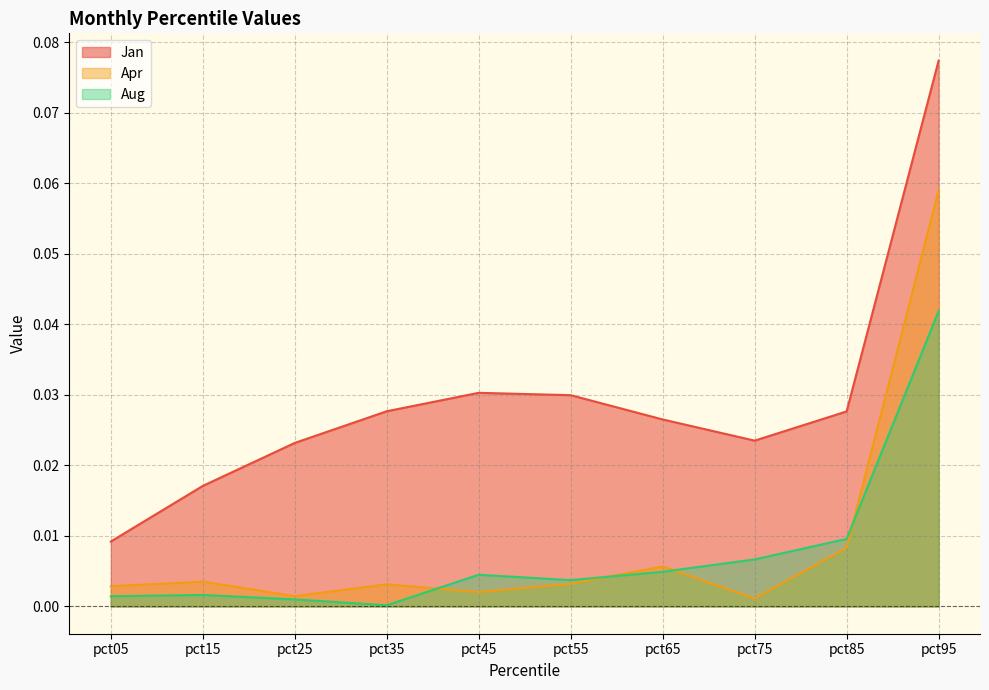

Between pct05 and pct45, which is larger?

pct45